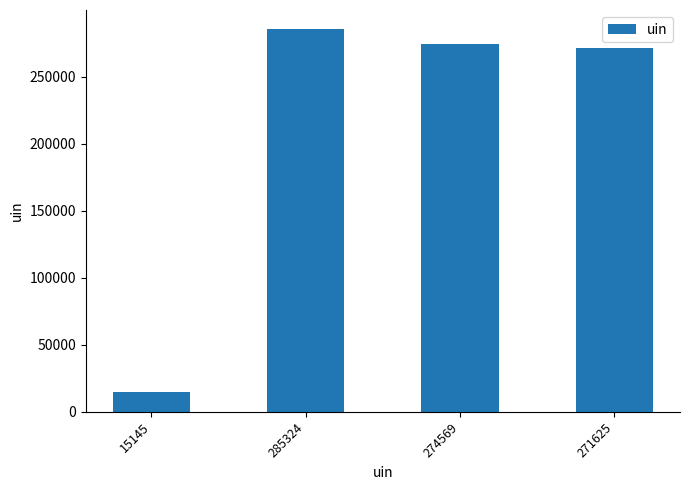

Which has a higher value, 271625 or 274569?

274569